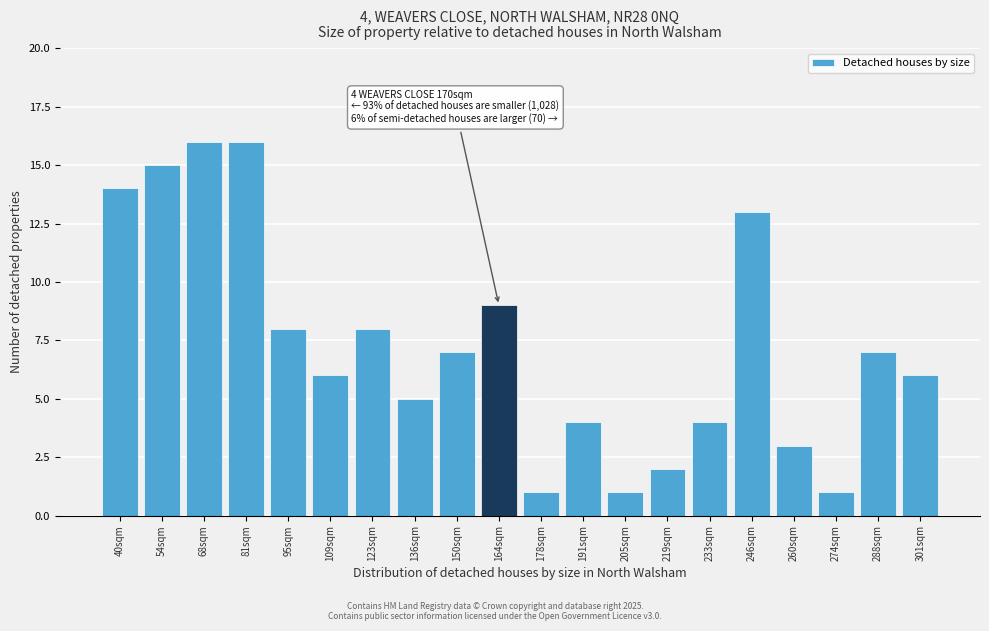

Reading left to right, transcribe all the data shown in this chart.

14	15	16	16	8	6	8	5	7	9	1	4	1	2	4	13	3	1	7	6